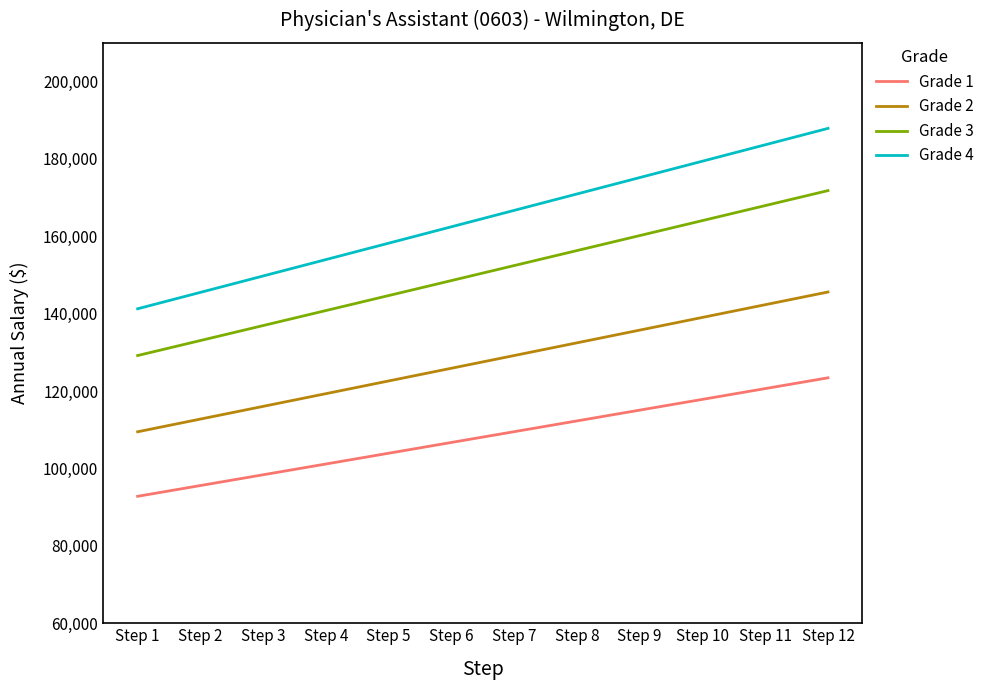

What is the average value of the Grade 4 series?

164579